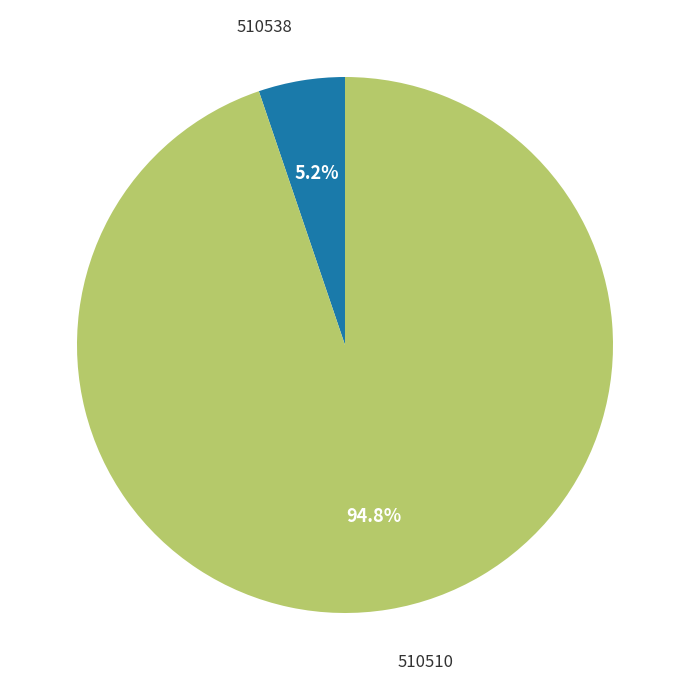

Does any single category account for the majority?

Yes